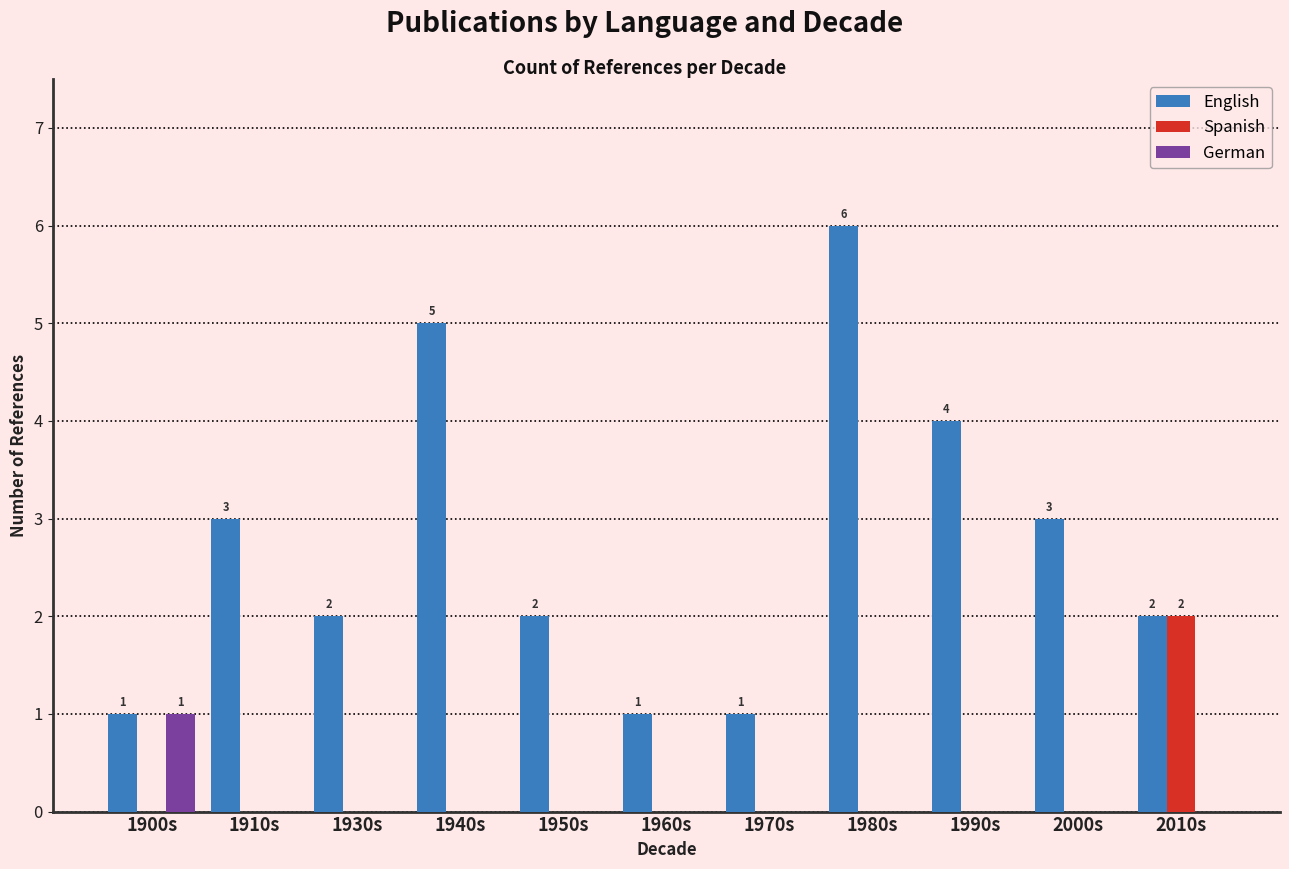

Between 1900s and 1990s, which series saw the biggest shift?

English